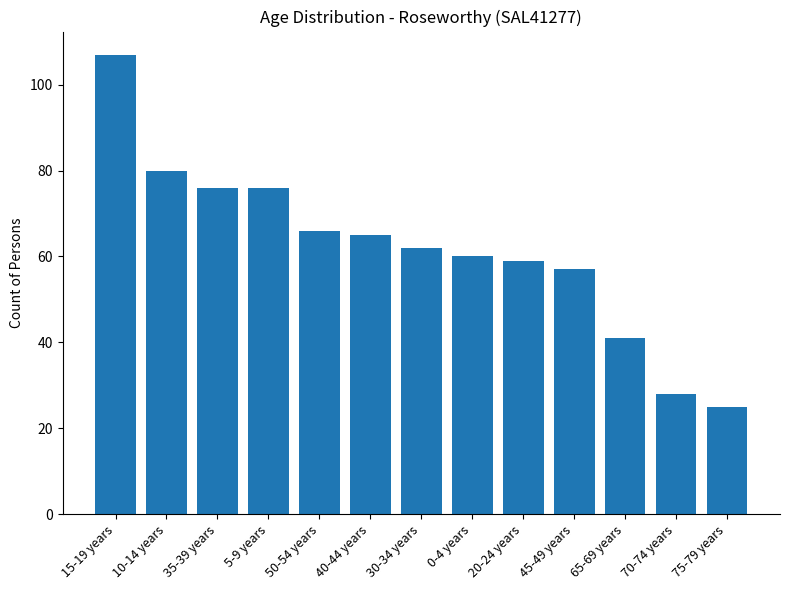

What is the approximate value at 45-49 years?

57